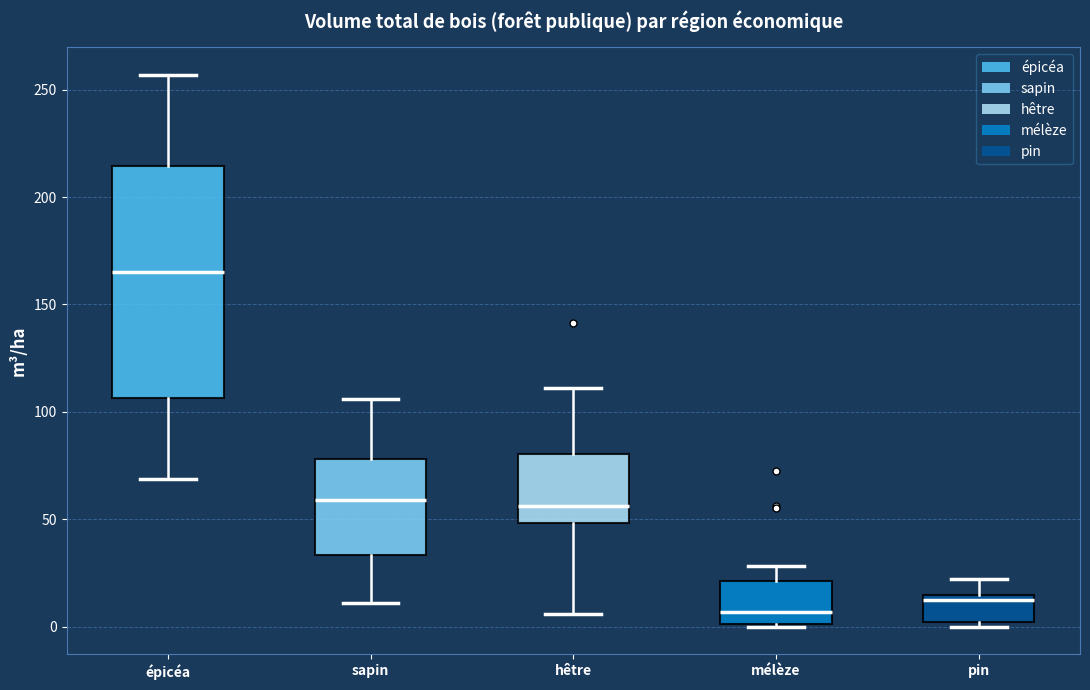

Reading left to right, transcribe this box plot: for each box, give where its median line is, the range the box spans, and where its two whiskers end, as read against the y-axis. The values are not printed on the chart, so give them approximately, as read against the axis.

épicéa: median 165, box 105 to 215, whiskers 70 to 255
sapin: median 60, box 35 to 80, whiskers 10 to 105
hêtre: median 55, box 50 to 80, whiskers 5 to 110
mélèze: median 5, box 0 to 20, whiskers 0 to 30
pin: median 10, box 0 to 15, whiskers 0 (just below the box's lower edge) to 20